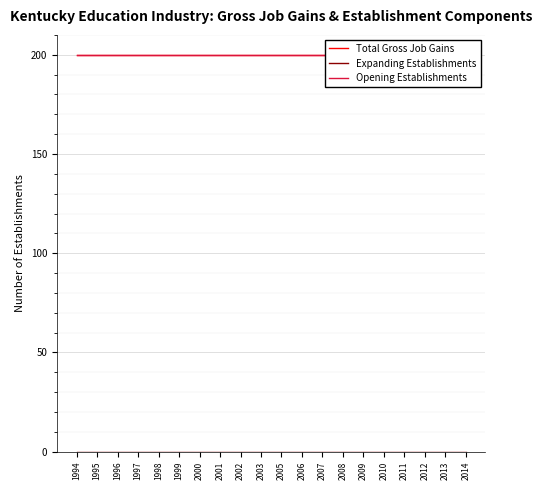

True or false: Expanding Establishments and Opening Establishments intersect in this chart.

False